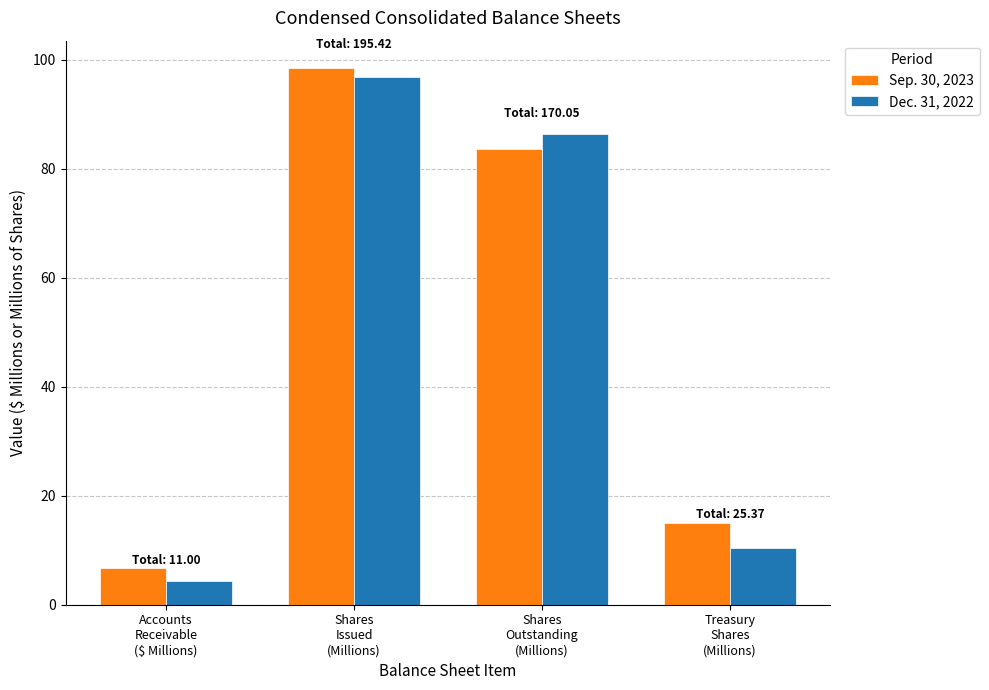

The Dec. 31, 2022 series shows 166.8 at Shares
Issued
(Millions). True or false?

False